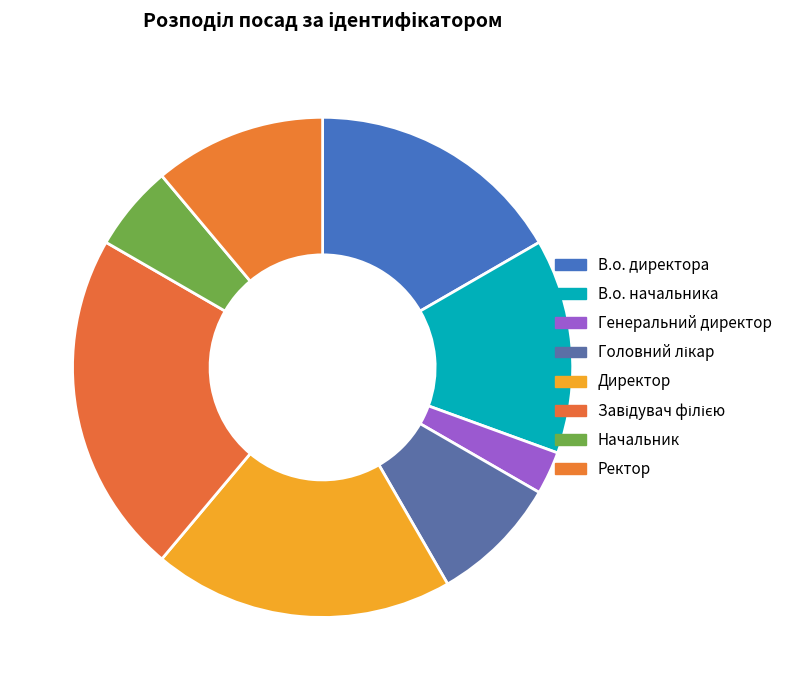

How many slices are in this pie chart?

8